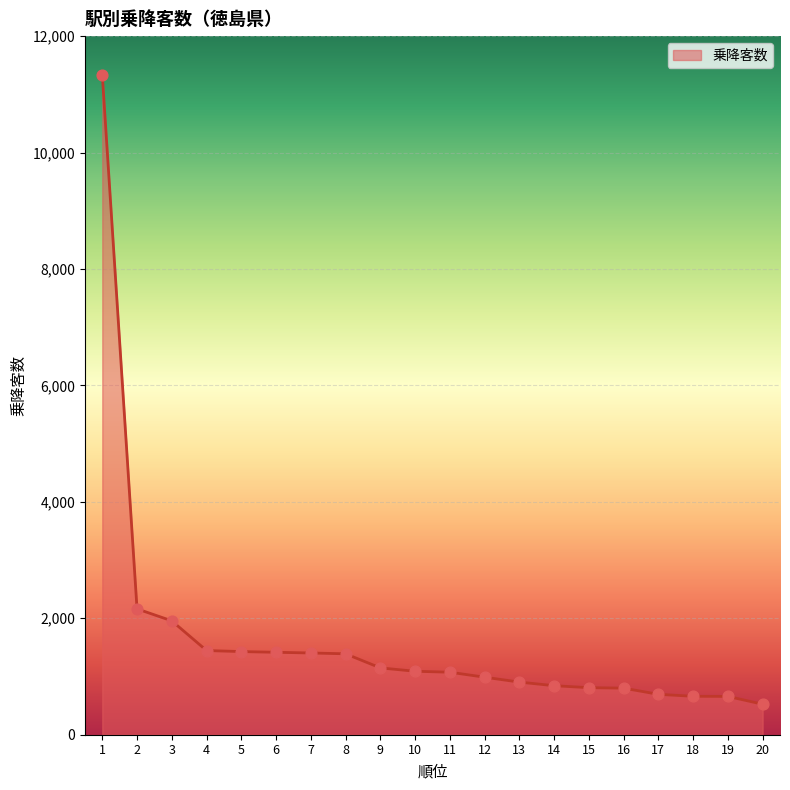

Between 10 and 17, which is larger?

10